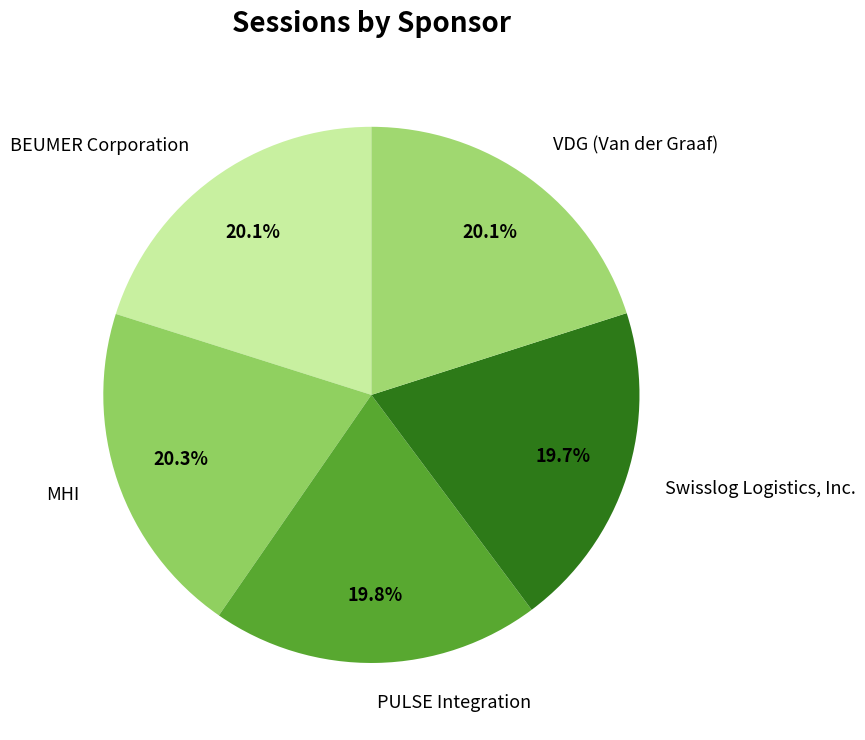

What percentage is NOT represented by VDG (Van der Graaf)?

79.9%